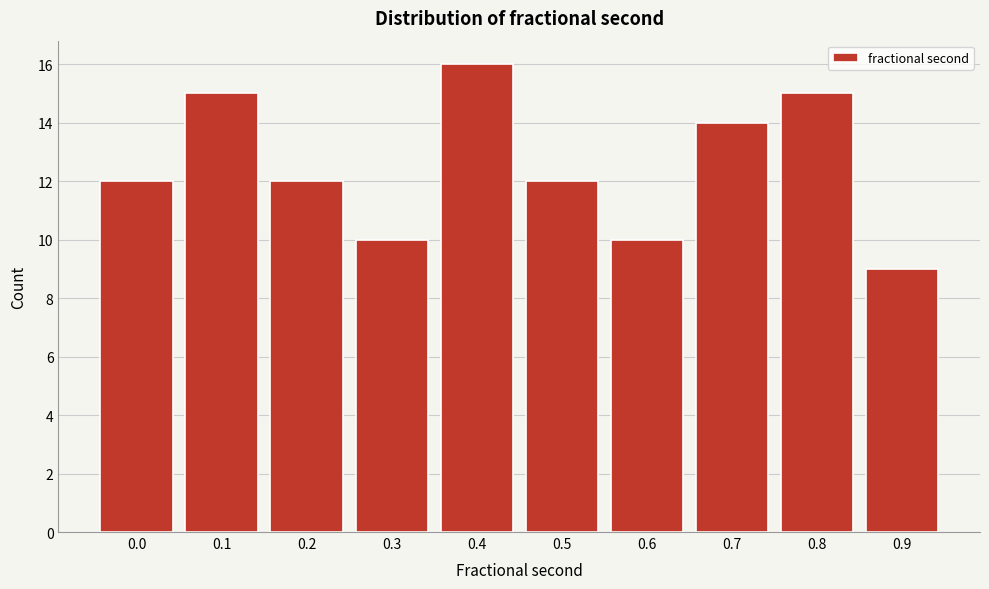

Reading left to right, transcribe all the data shown in this chart.

0.0=12	0.1=15	0.2=12	0.3=10	0.4=16	0.5=12	0.6=10	0.7=14	0.8=15	0.9=9